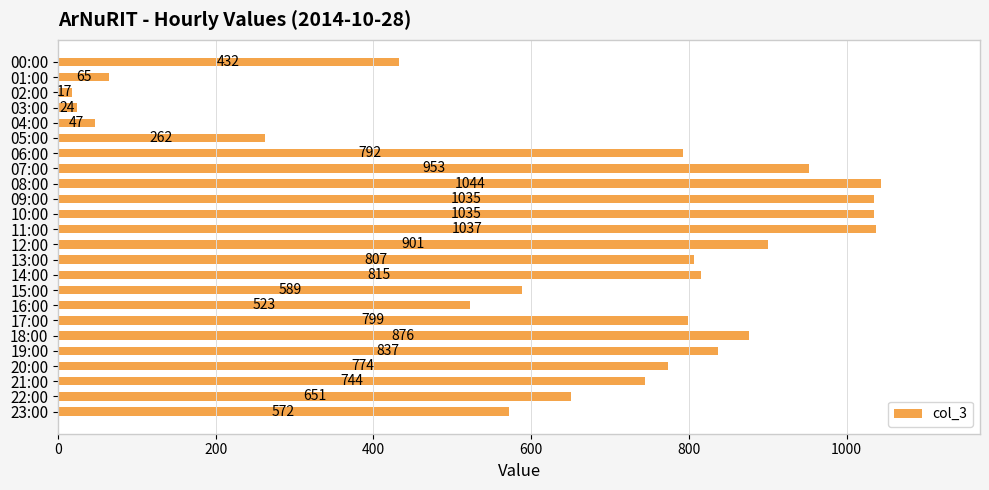

Reading bottom to top, transcribe all the data shown in this chart.

572	651	744	774	837	876	799	523	589	815	807	901	1037	1035	1035	1044	953	792	262	47	24	17	65	432